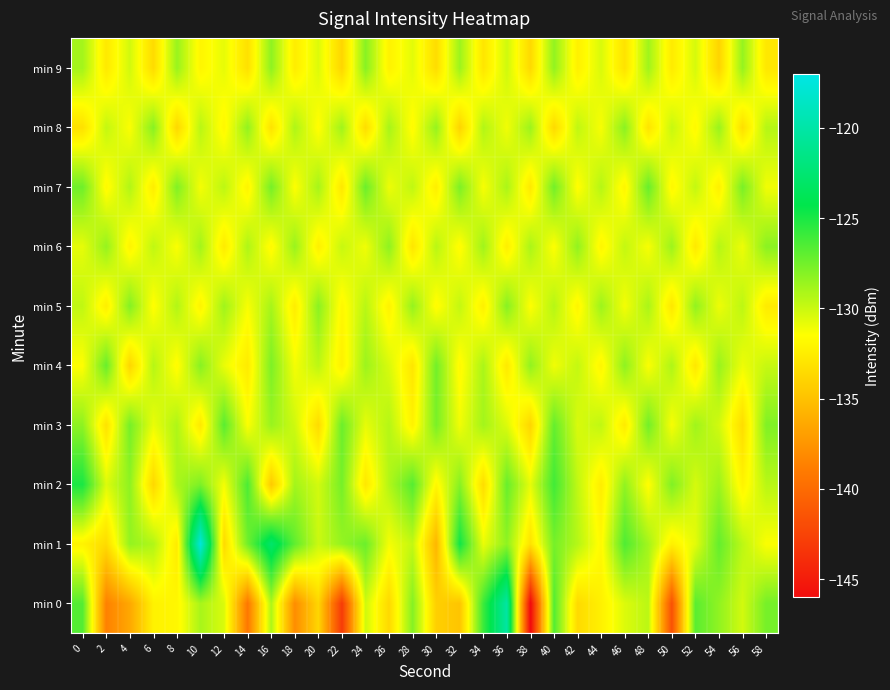

Which series changed the most between 6 and 58?

min 0